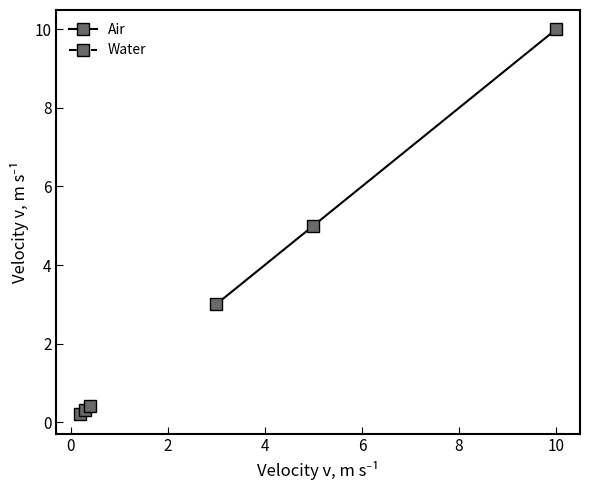

List the series in order of their overall mean, lowest first.

Water, Air